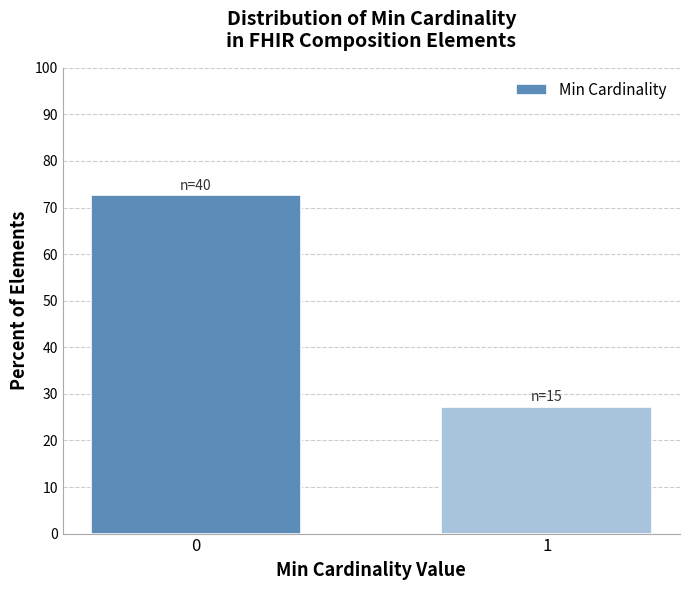

Reading left to right, extract all data points from this chart.

0=72.7	1=27.3